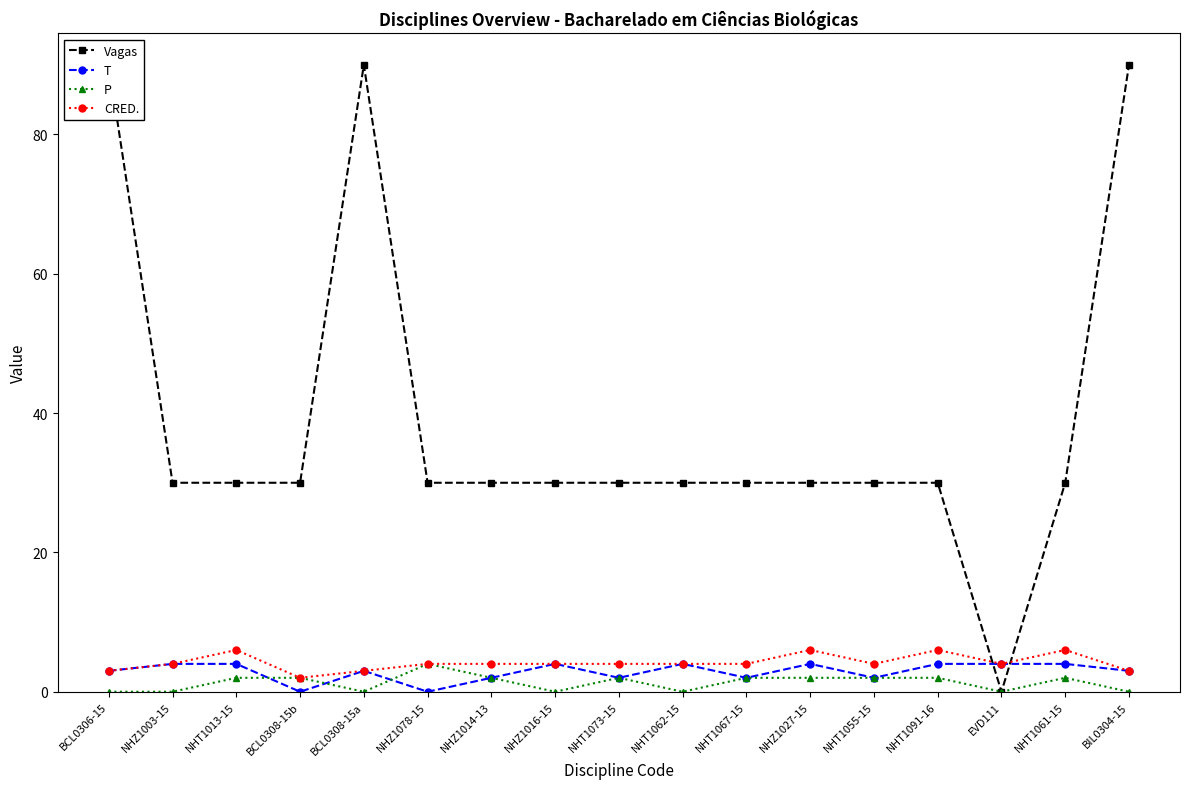

How many values in the Vagas series are below 30?

1